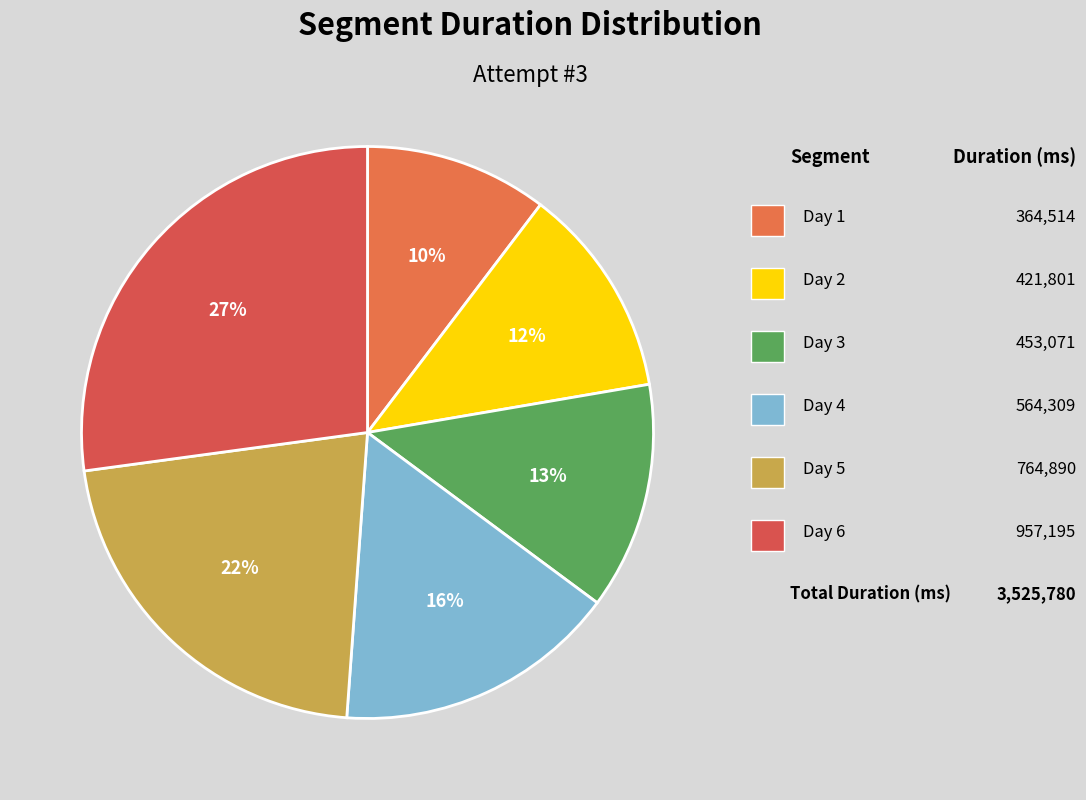

Count the number of slices in the pie.

6